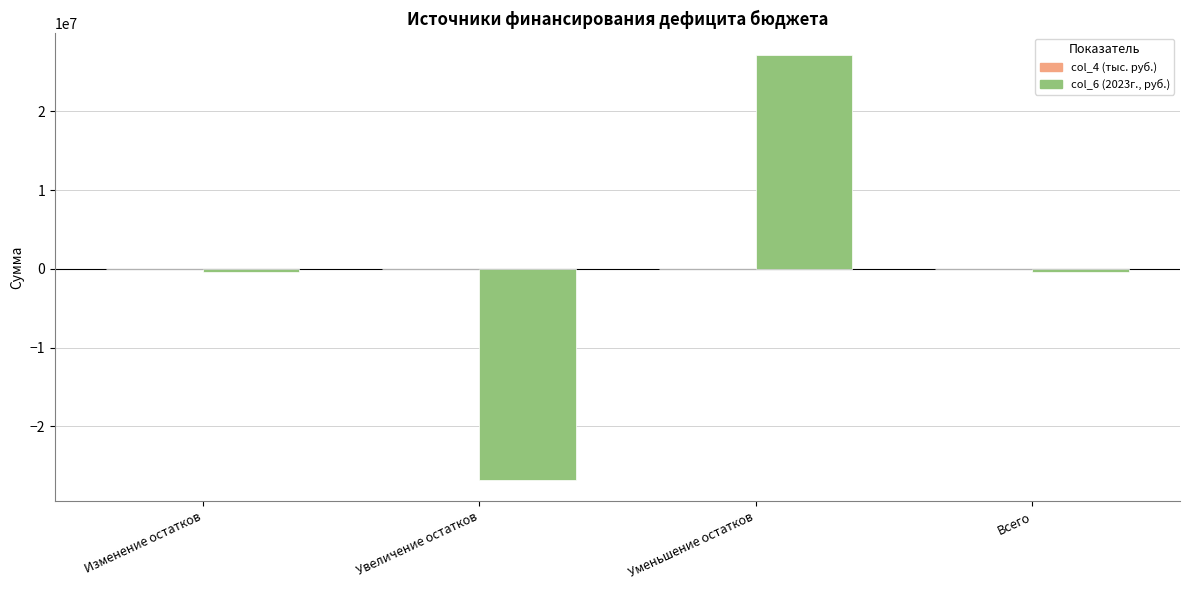

The value of col_6 (2023г., руб.) at Уменьшение остатков is 11724041.2. True or false?

False